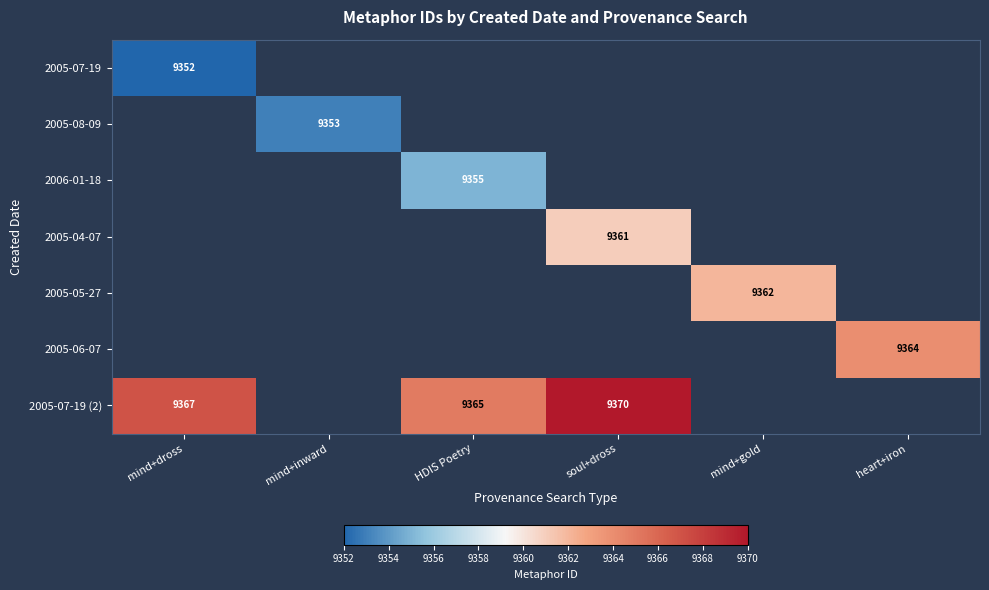

Is it true that 2005-04-07 equals 9361 at soul+dross?

True